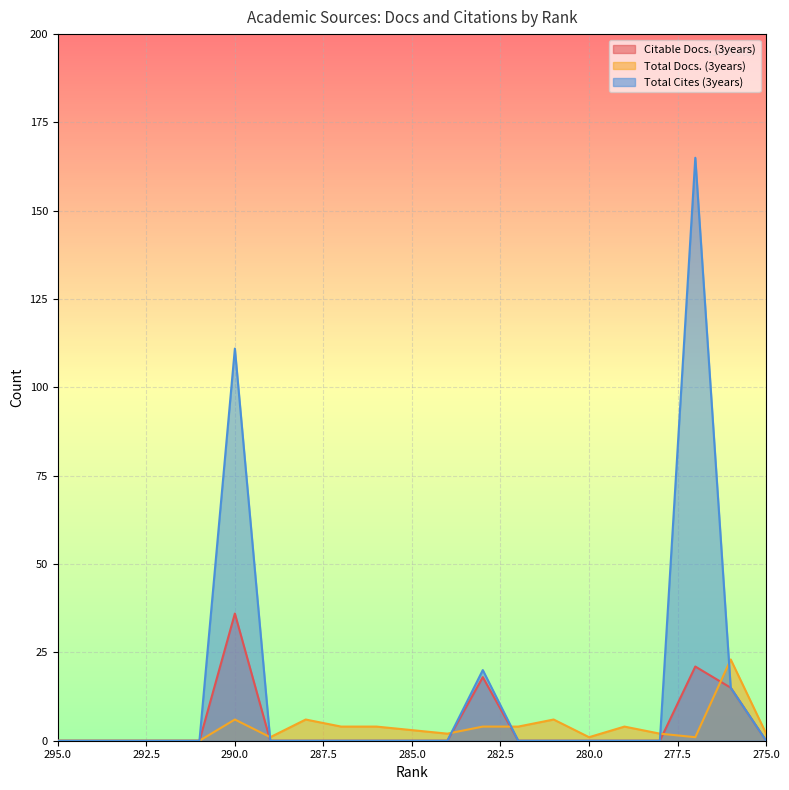

At how many categories does at least one series exceed 162?

1